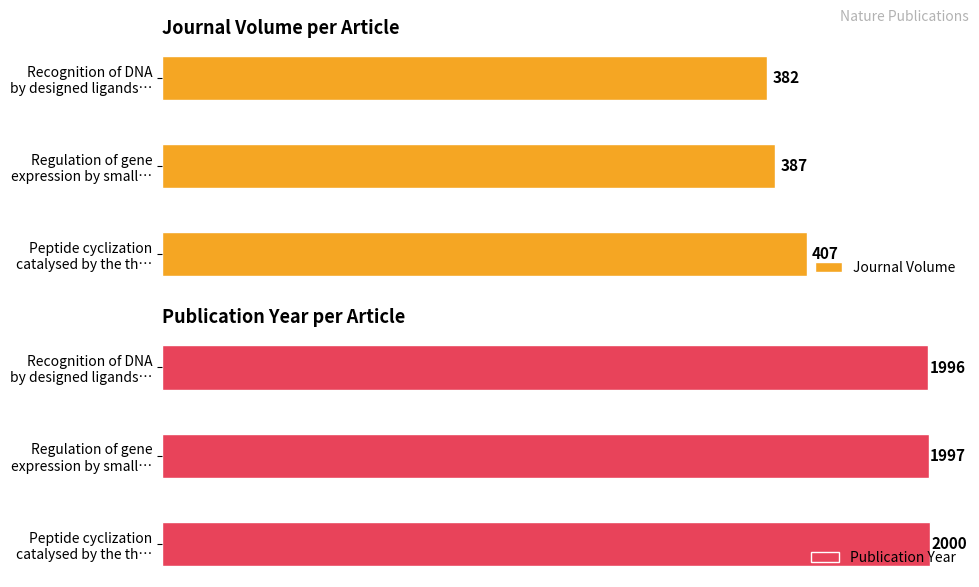

Are the bars horizontal?

Yes